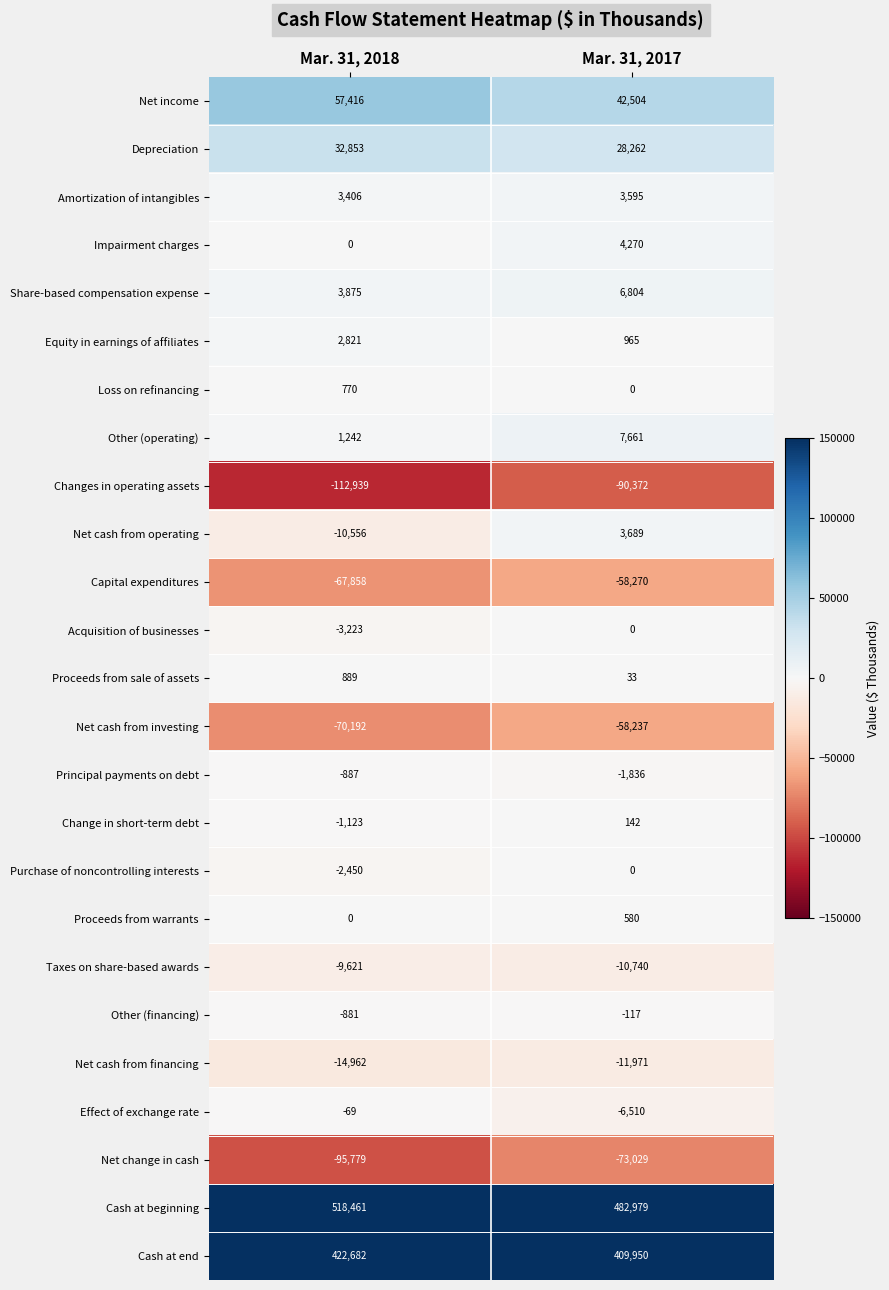

What is the total value across all series at Mar. 31, 2017?

680352